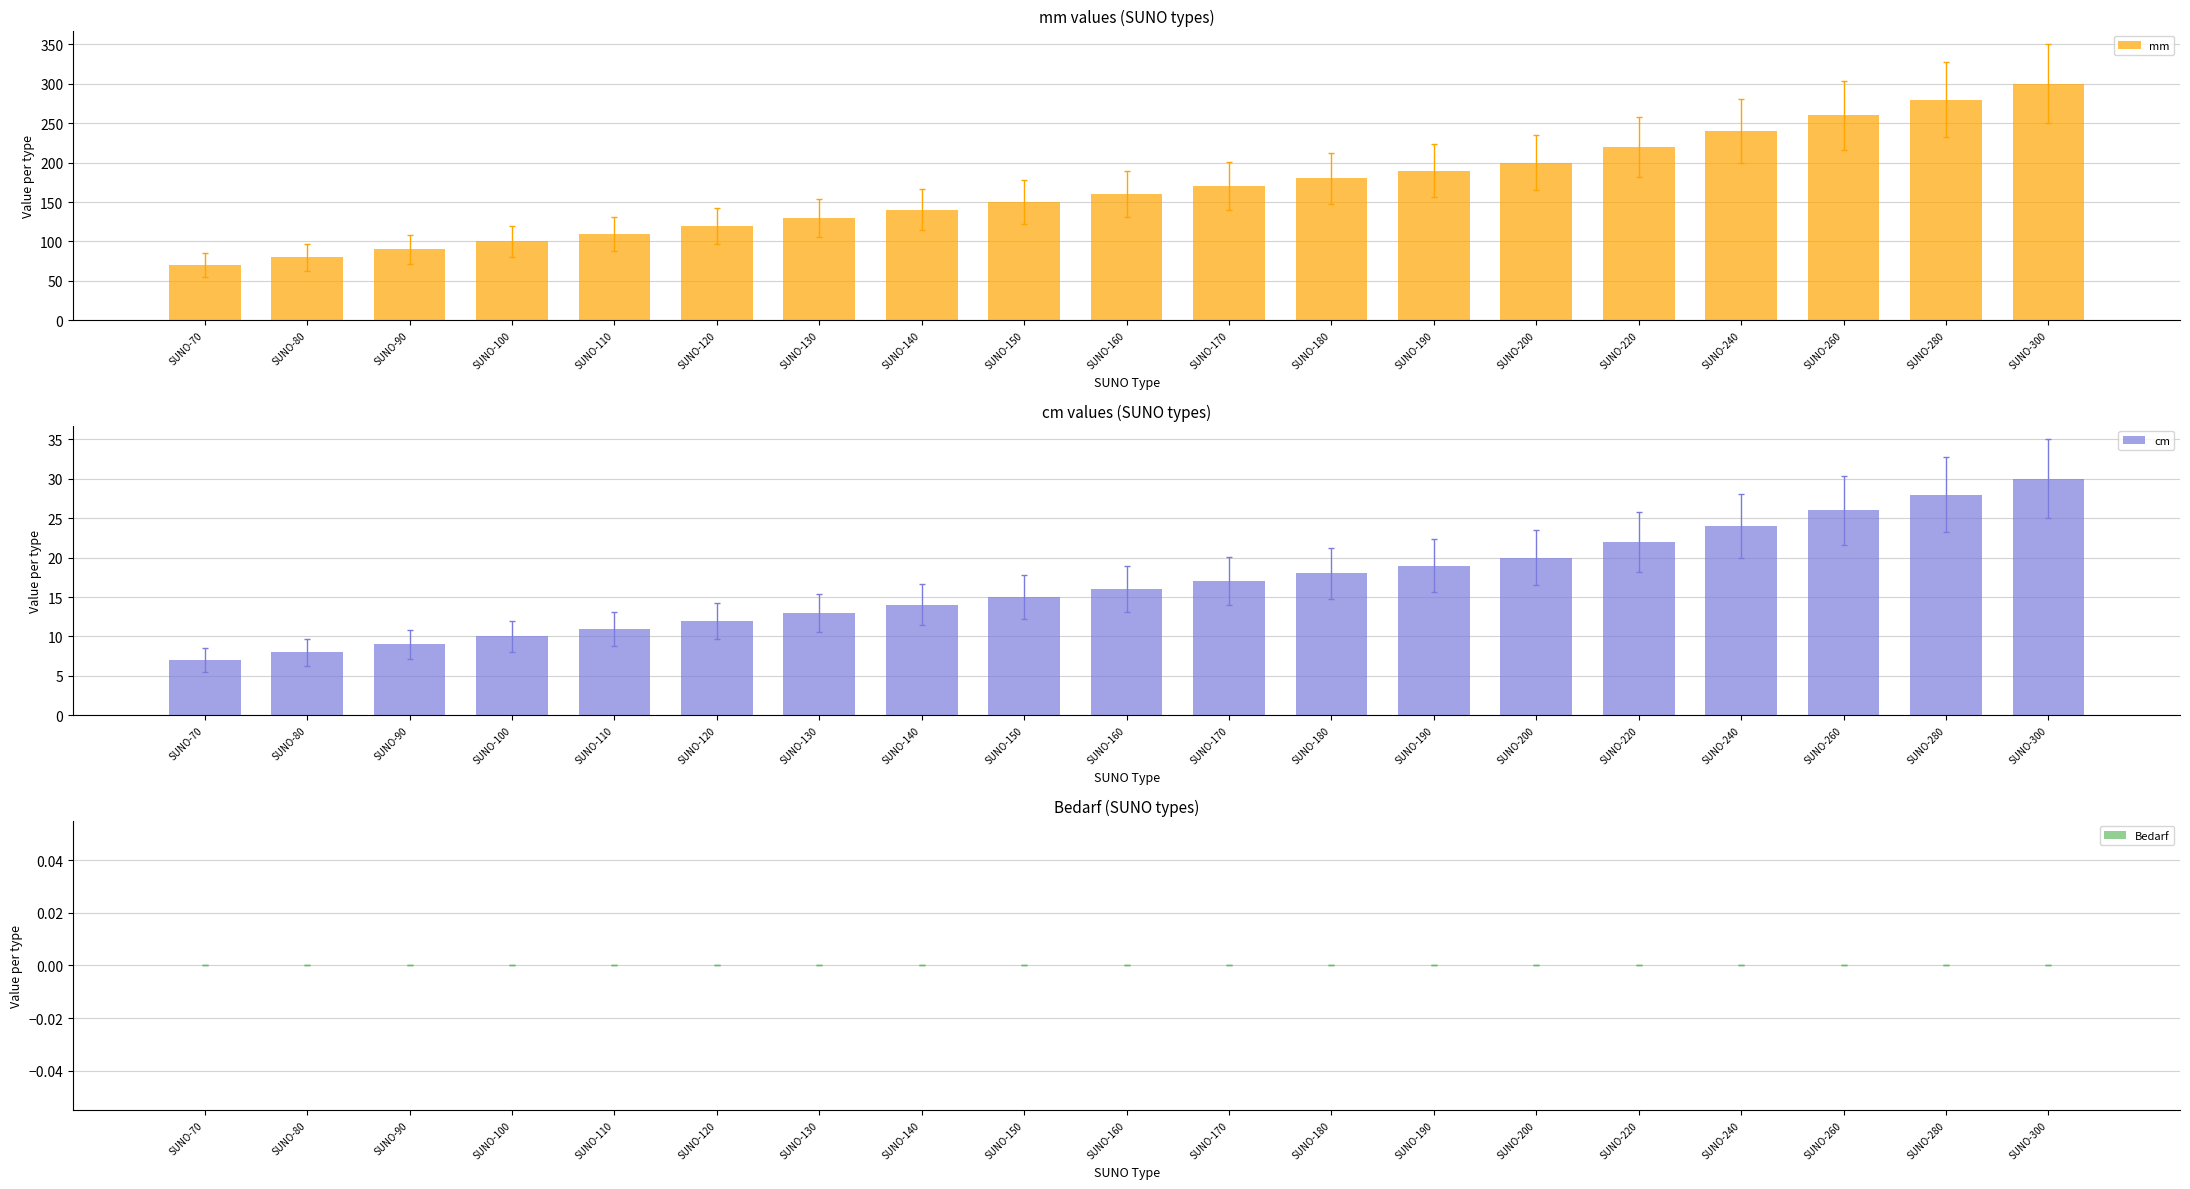

List the labels in order of mm value, largest first.

SUNO-300, SUNO-280, SUNO-260, SUNO-240, SUNO-220, SUNO-200, SUNO-190, SUNO-180, SUNO-170, SUNO-160, SUNO-150, SUNO-140, SUNO-130, SUNO-120, SUNO-110, SUNO-100, SUNO-90, SUNO-80, SUNO-70